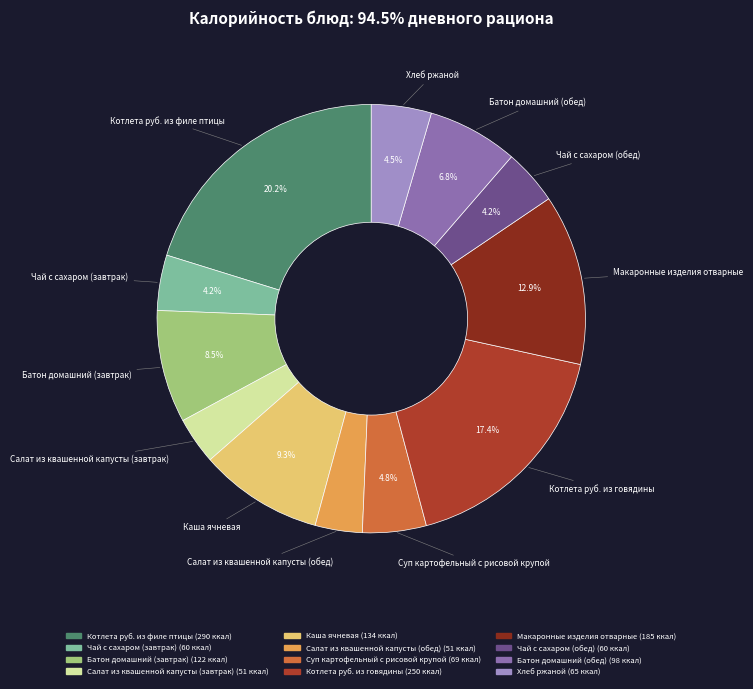

How many segments does this pie chart have?

12